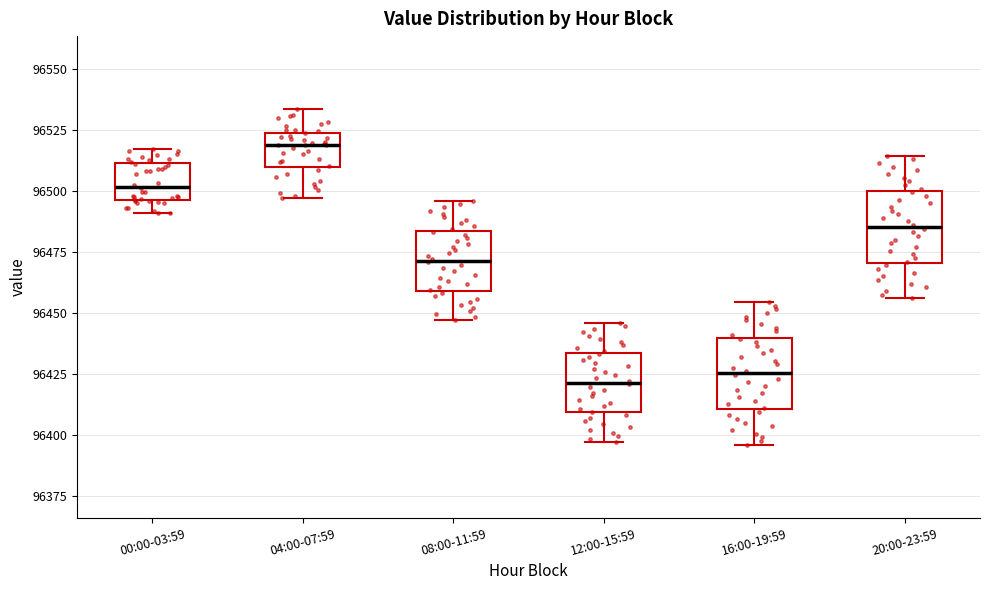

Which box has the highest median line?

04:00-07:59